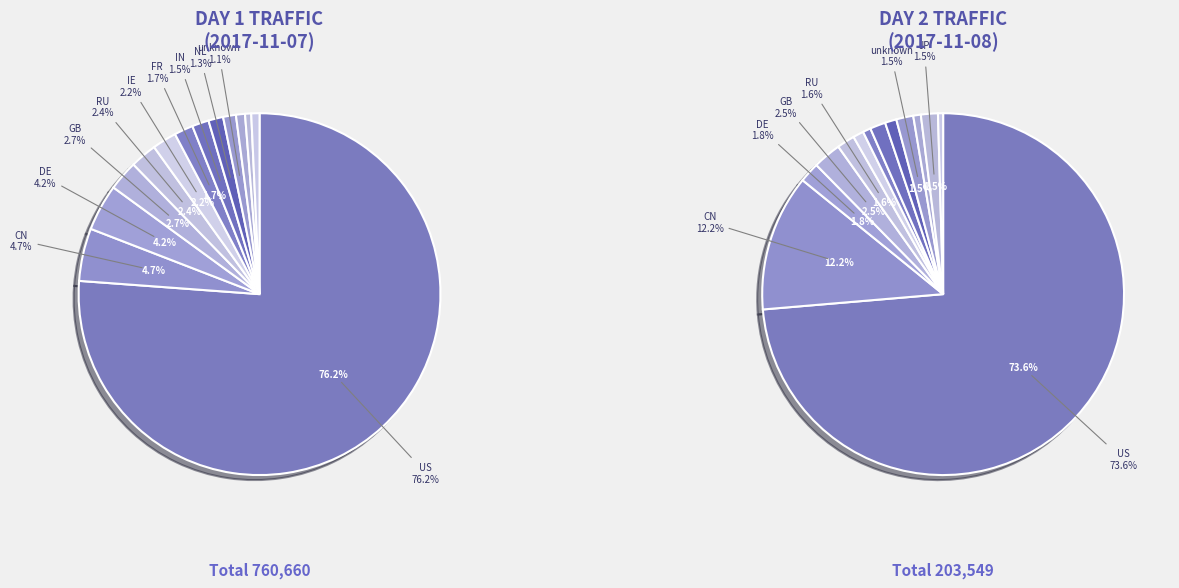

Which slice is the largest?

US